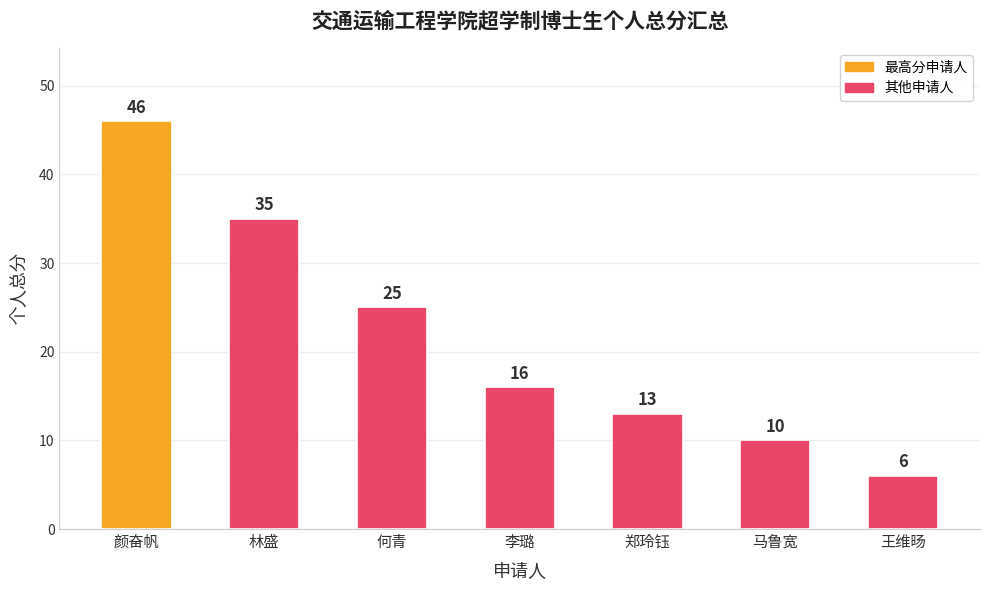

What is the label of the 7th bar from the left?

王维旸